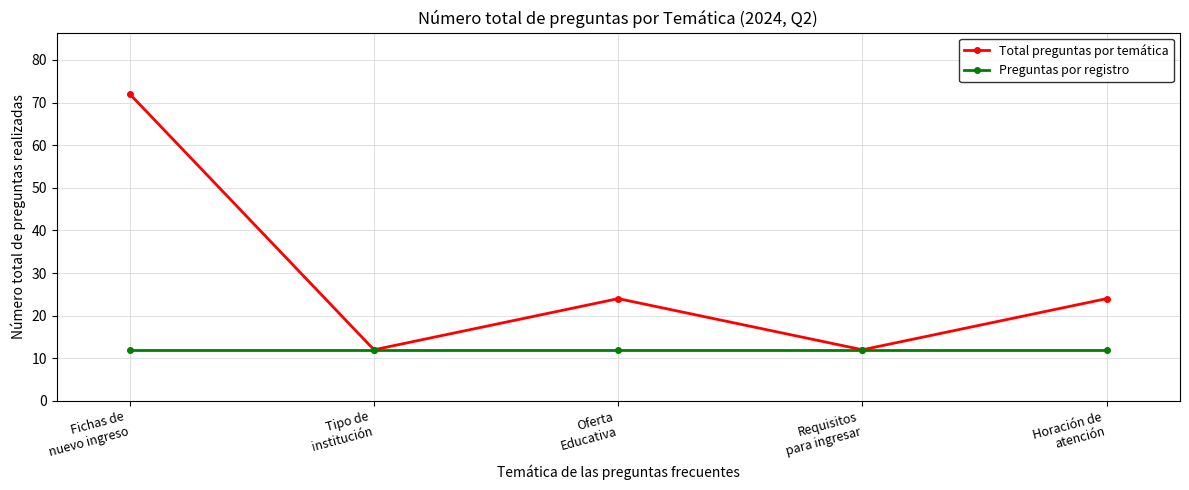

What is the highest value of the Preguntas por registro series?

12